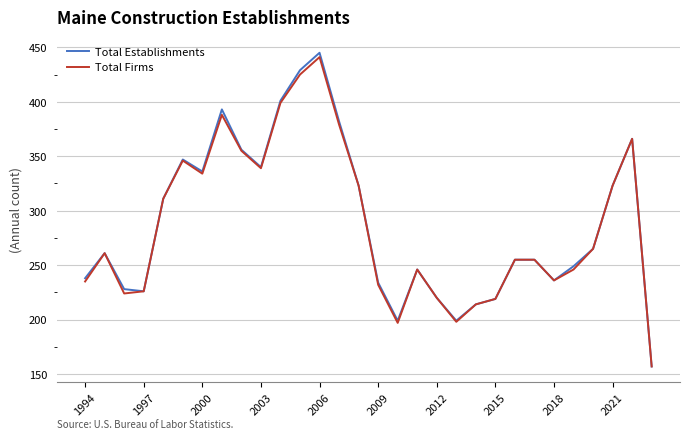

What is the minimum value shown in the chart?

157